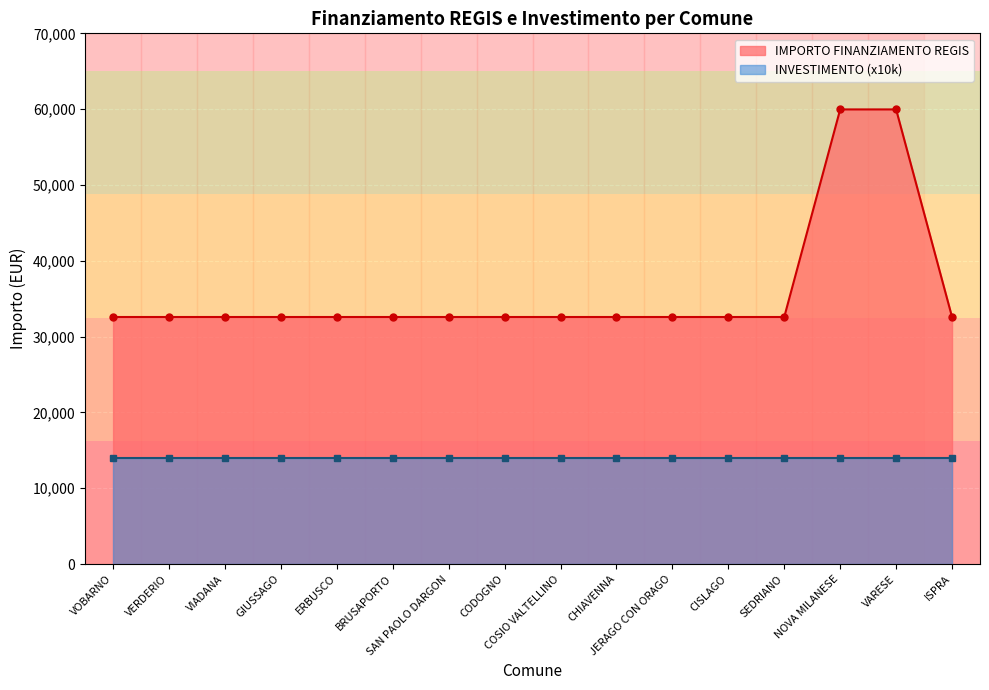

List the labels in order of value, smallest first.

VOBARNO, VERDERIO, VIADANA, GIUSSAGO, ERBUSCO, BRUSAPORTO, SAN PAOLO DARGON, CODOGNO, COSIO VALTELLINO, CHIAVENNA, JERAGO CON ORAGO, CISLAGO, SEDRIANO, ISPRA, NOVA MILANESE, VARESE